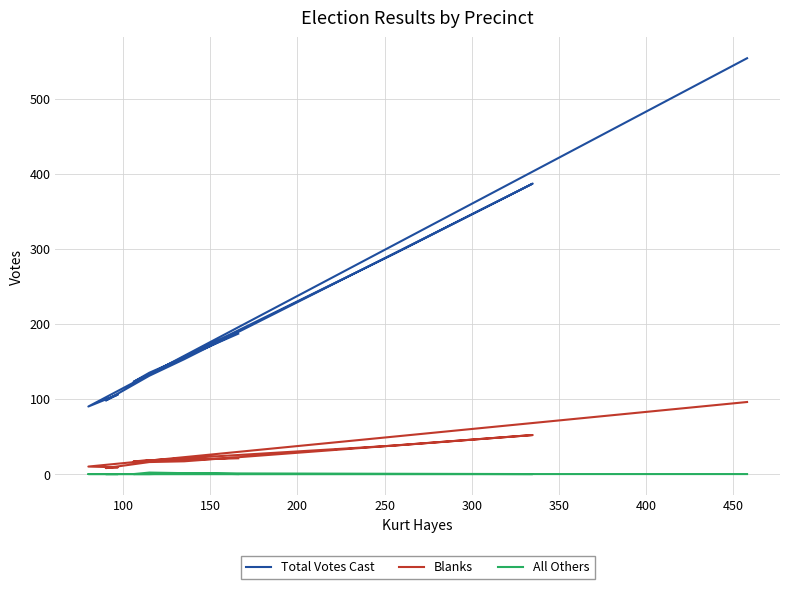

True or false: Total Votes Cast and Blanks intersect in this chart.

False